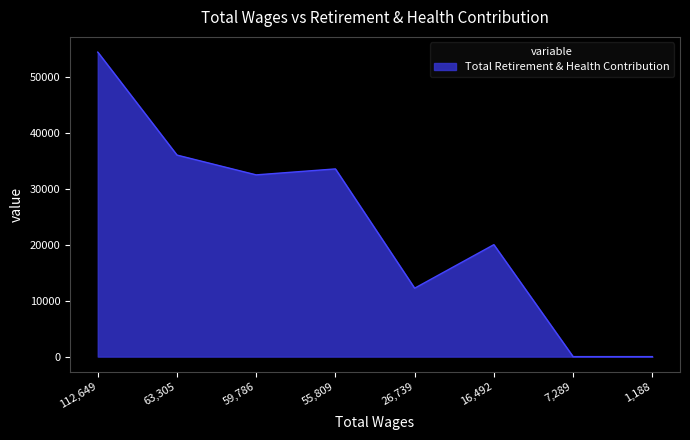

Reading left to right, what are all the values shown in this chart?

54487	36062	32521	33588	12242	20035	0	0